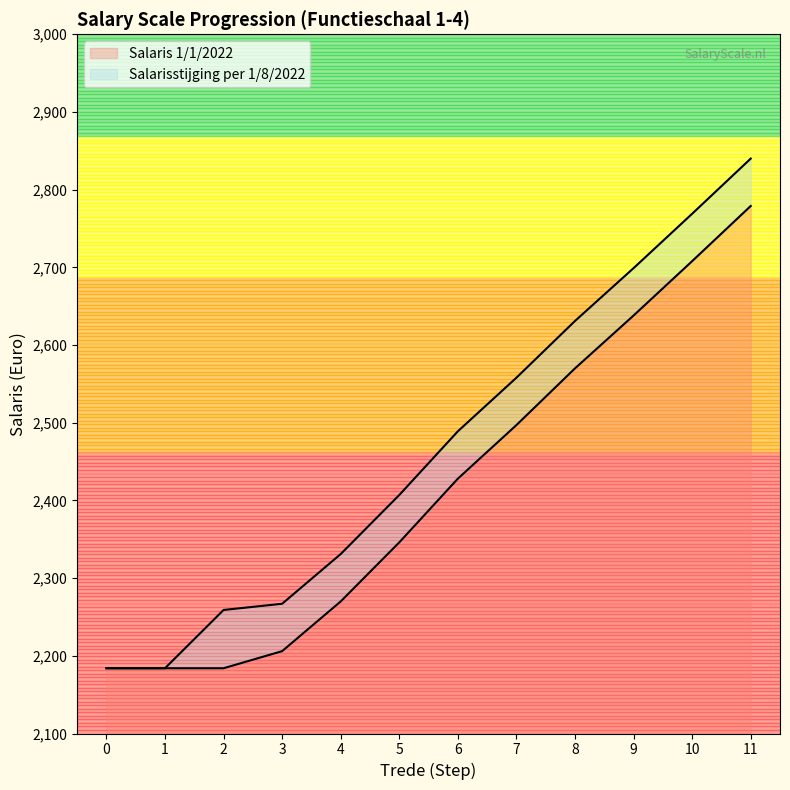

Reading left to right, transcribe all the data shown in this chart.

Salaris 1/1/2022: 0=2184	1=2184	2=2184	3=2206	4=2270	5=2346	6=2428	7=2497	8=2570	9=2638	10=2708	11=2779
Salarisstijging per 1/8/2022: 0=2184	1=2184	2=2259	3=2267	4=2331	5=2407	6=2489	7=2558	8=2631	9=2699	10=2769	11=2840